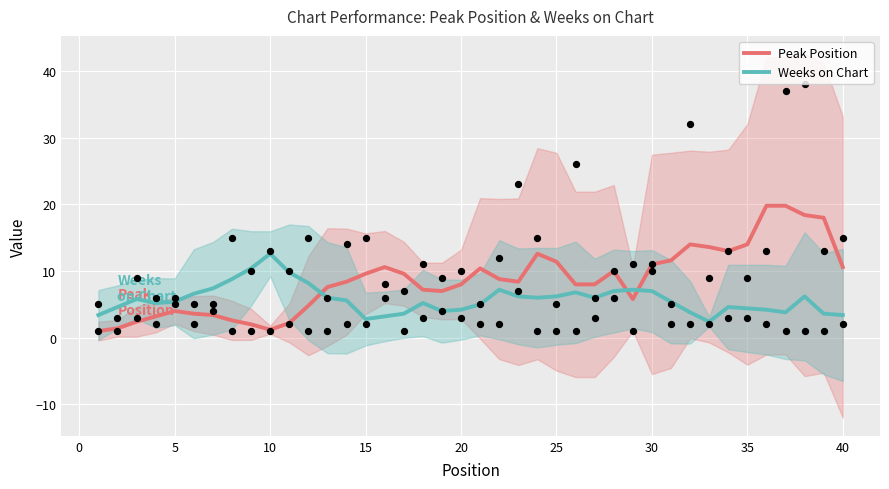

The value of Peak Position at 35 is 4.9. True or false?

False